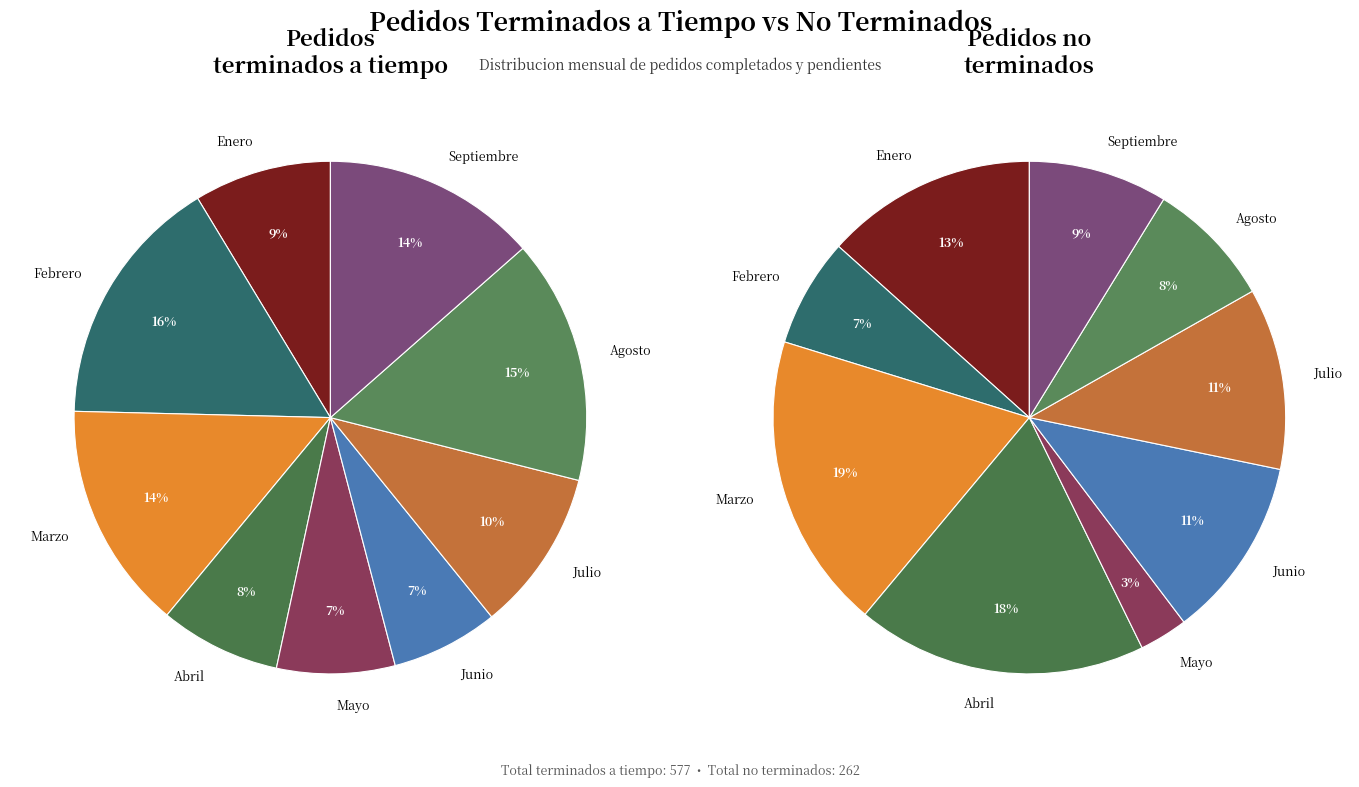

Rank the series by their average value, from lowest to highest.

Pedidos no terminados, Pedidos terminados a tiempo